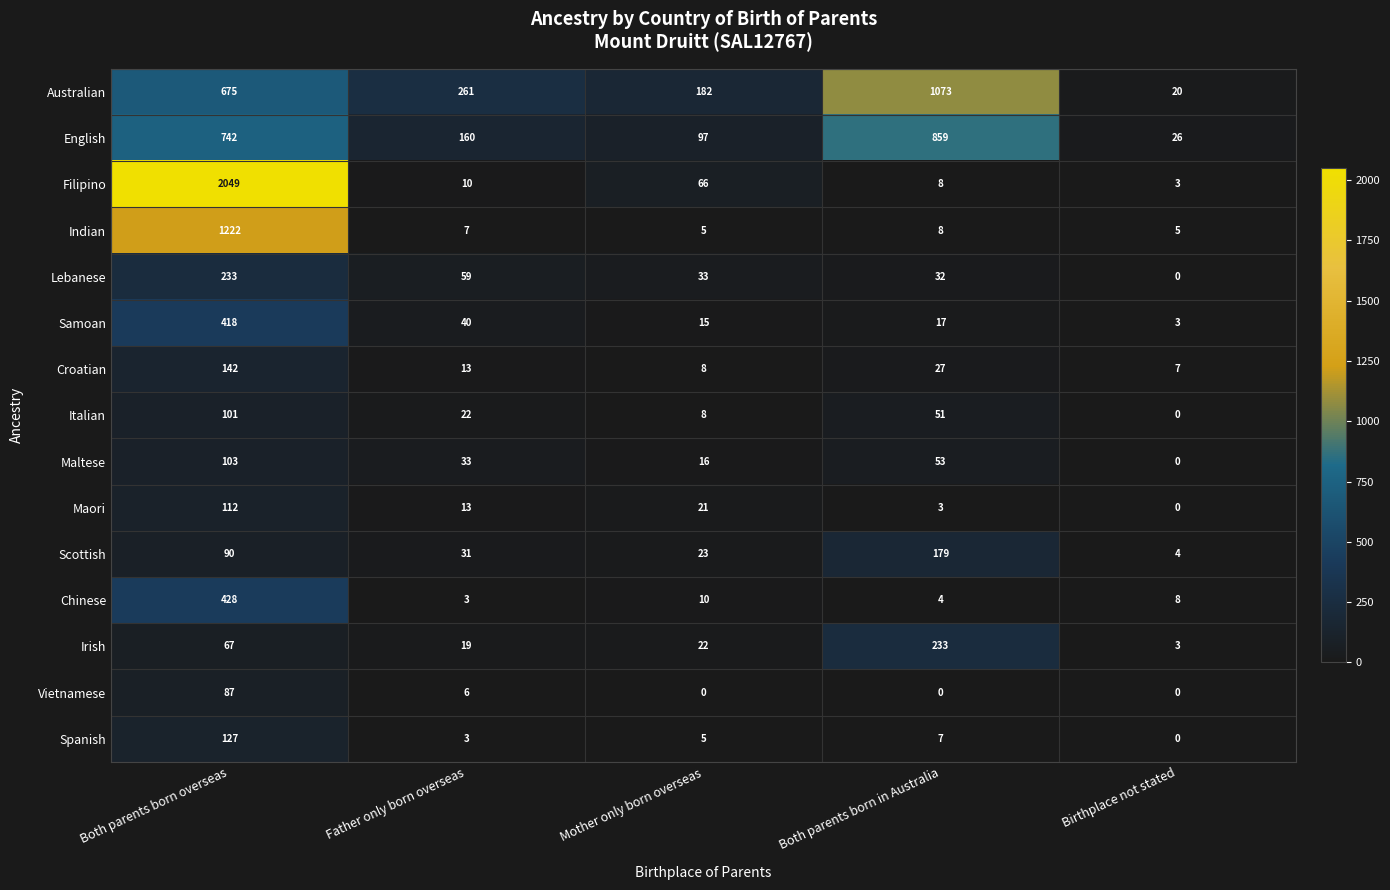

What is the difference between the second highest and minimum values in the Croatian series?

20